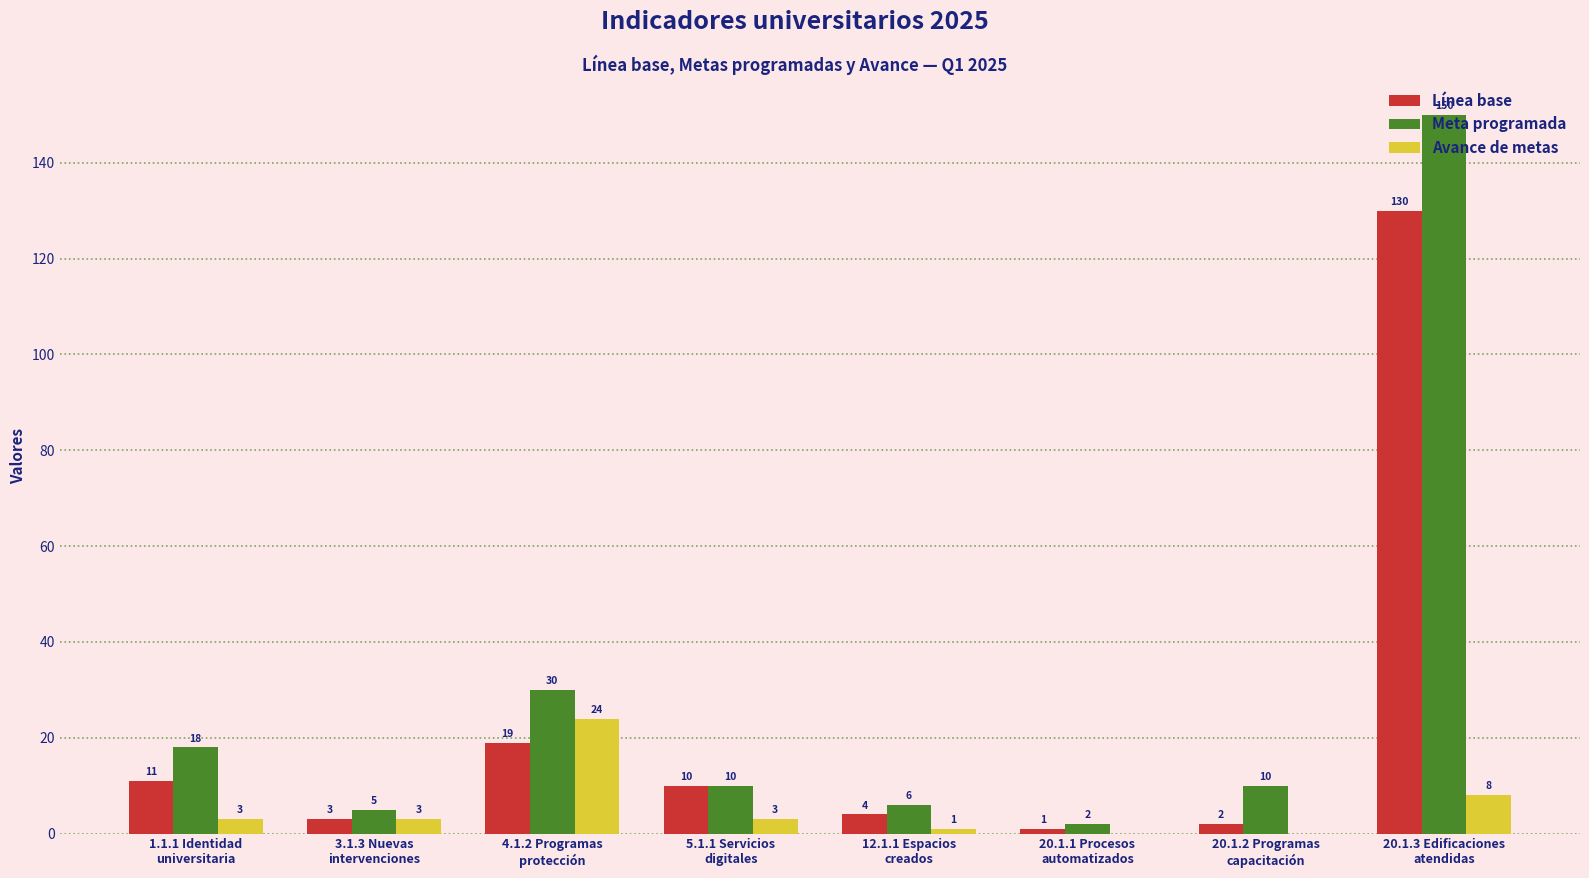

Are the bars horizontal?

No